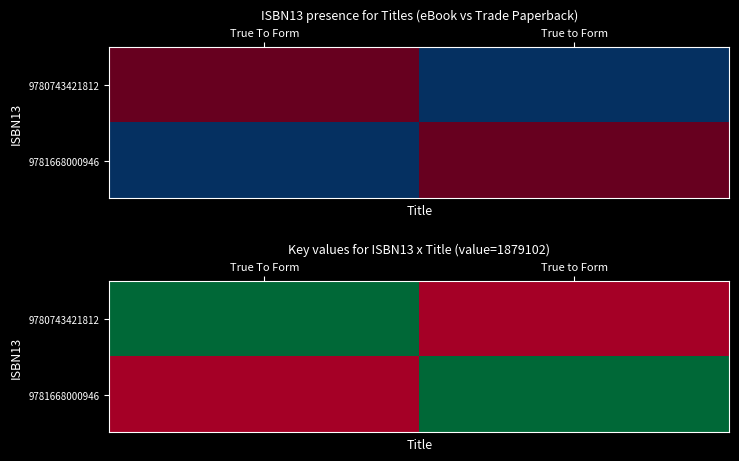

Which category has the lowest value in the 9780743421812 series?

True to Form